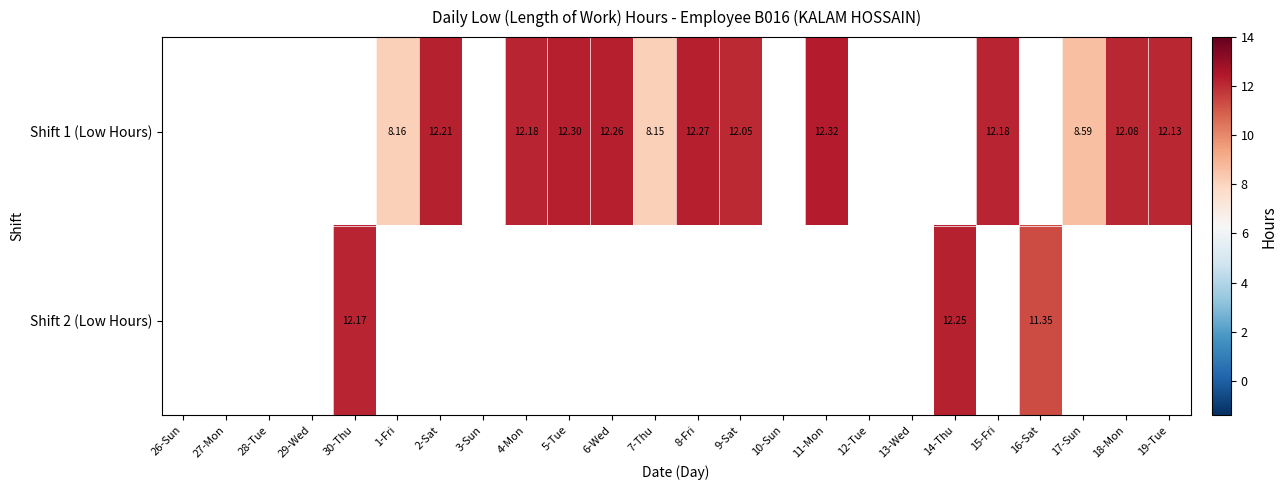

What is the difference between the Shift 1 (Low Hours) values at 11-Mon and 19-Tue?

0.2